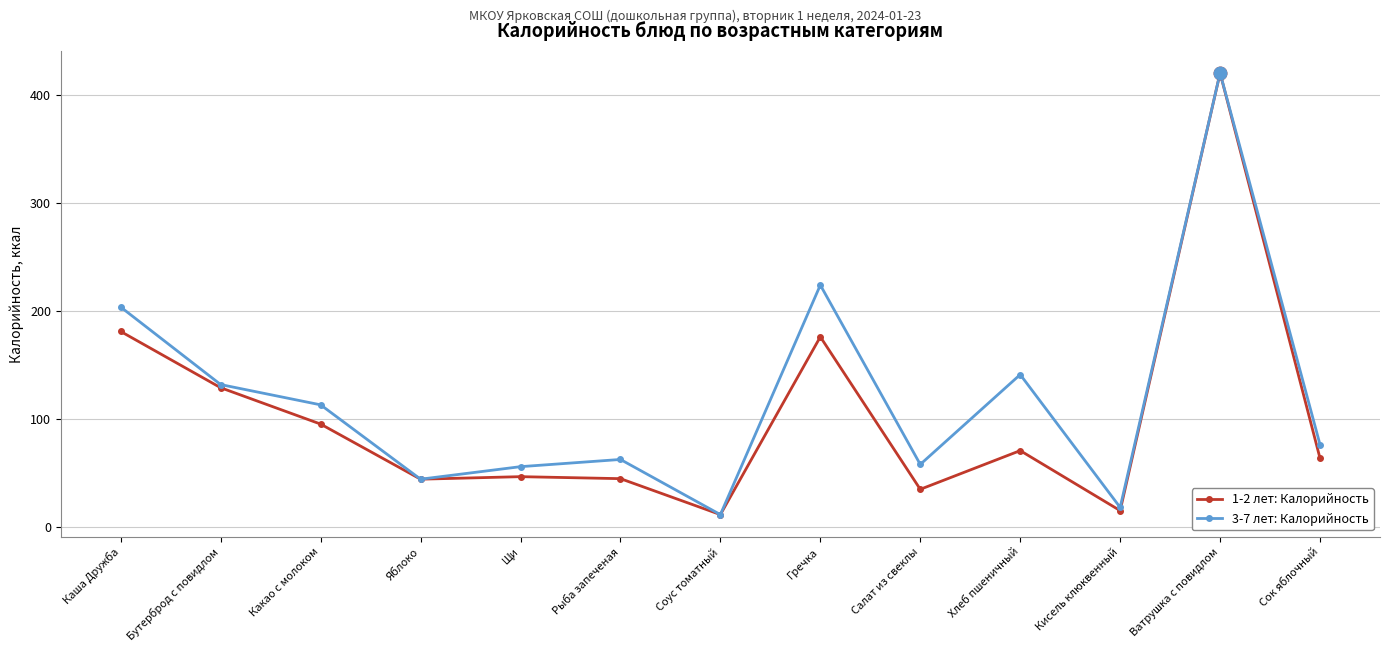

True or false: 3-7 лет: Калорийность has a value of 420.6 at Ватрушка с повидлом.

True